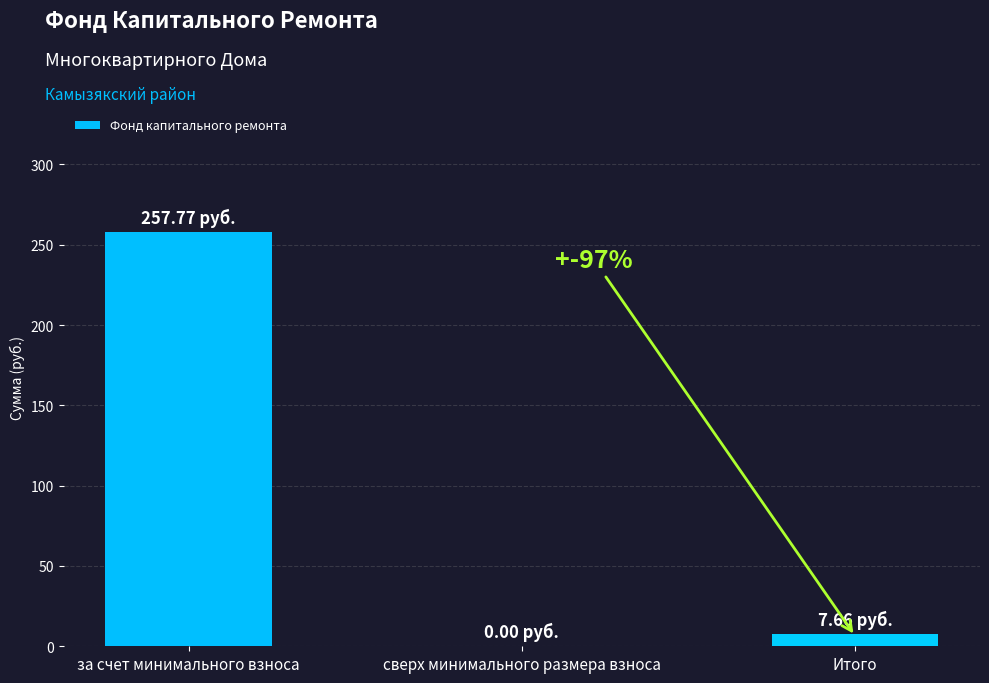

What is the greatest value displayed?

257.8